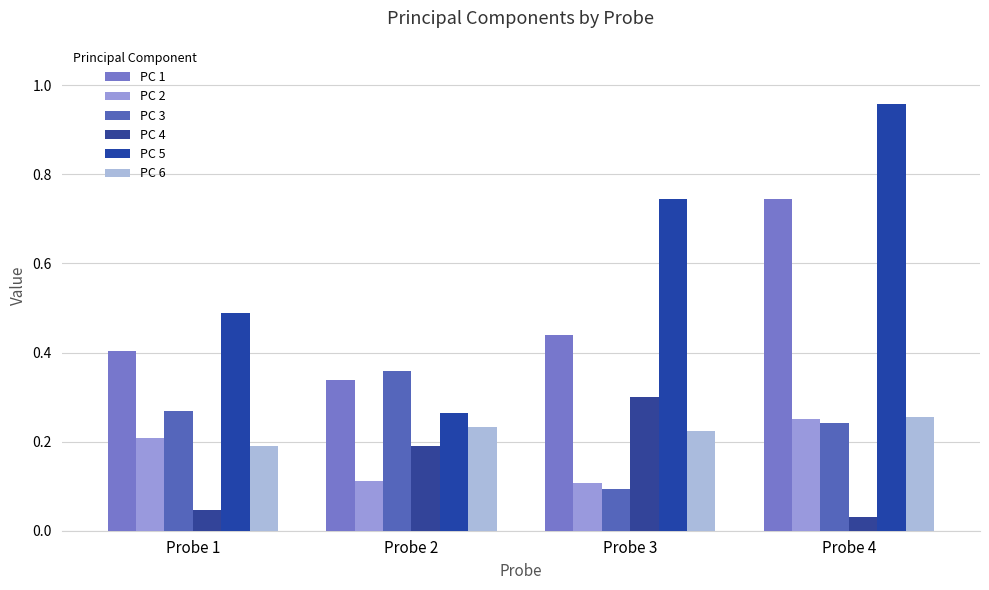

What is the value of the PC 1 bar at the 4th from the left?

0.7